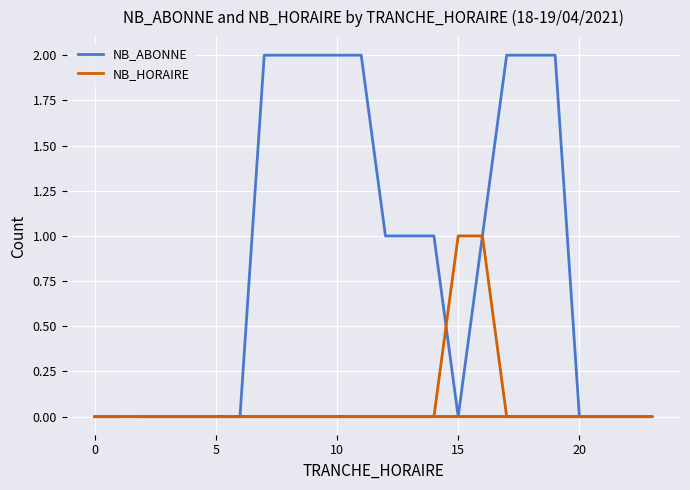

What is the difference between the maximum and minimum values in the NB_HORAIRE series?

1